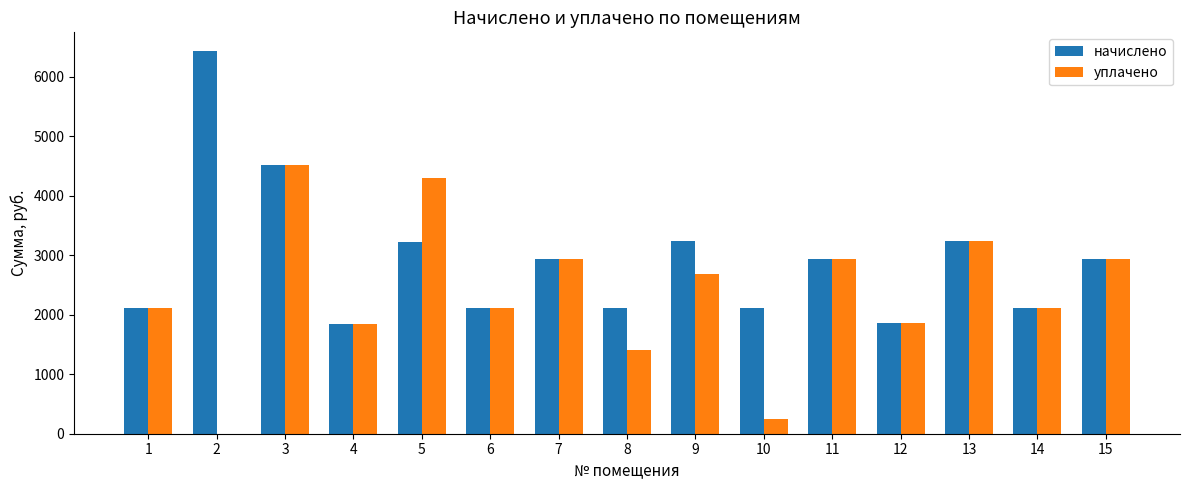

What is the sum of the уплачено values at 9 and 6?

4799.0